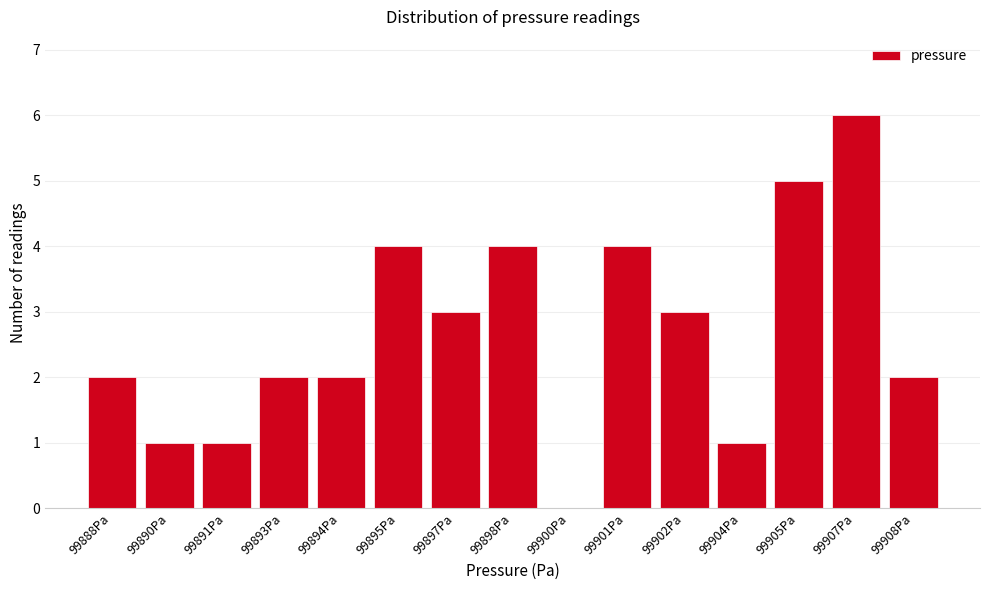

Reading left to right, extract all data points from this chart.

99888Pa=2	99890Pa=1	99891Pa=1	99893Pa=2	99894Pa=2	99895Pa=4	99897Pa=3	99898Pa=4	99900Pa=0	99901Pa=4	99902Pa=3	99904Pa=1	99905Pa=5	99907Pa=6	99908Pa=2